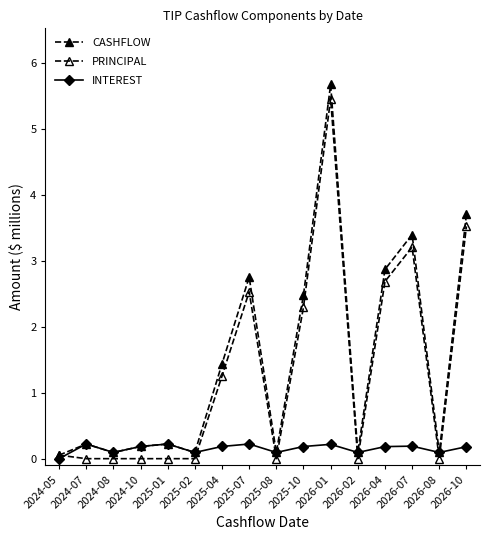

Does the chart have visible grid lines?

No